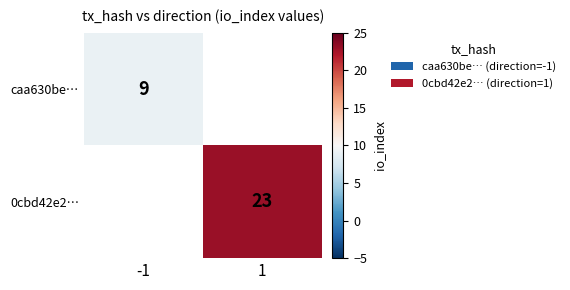

The value of caa630be… at -1 is 9. True or false?

True